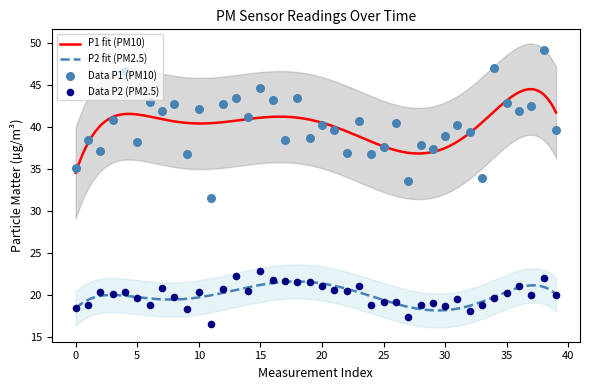

Which series reaches the minimum Y coordinate?

P2